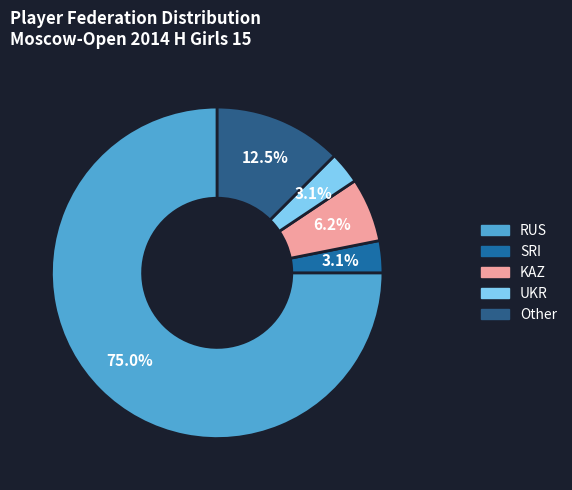

Which category has the smallest portion of the pie?

SRI